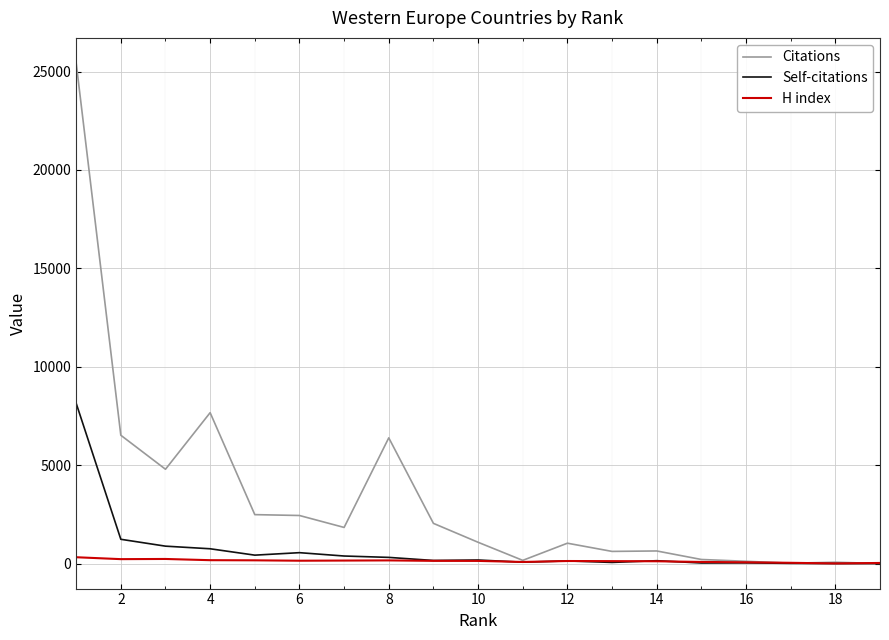

Which series has the largest total across all categories?

Citations